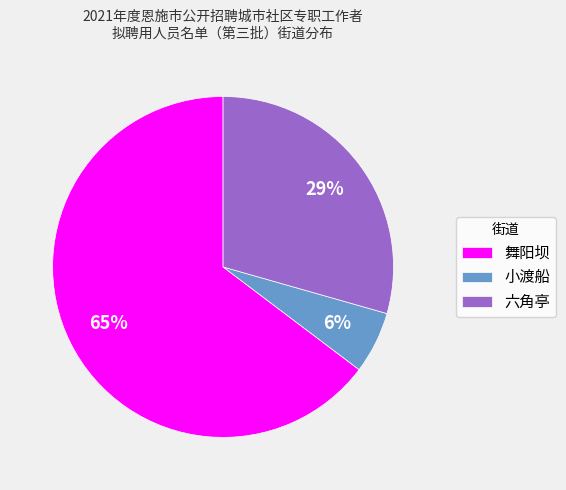

The 小渡船 slice represents 6% of the pie. True or false?

True